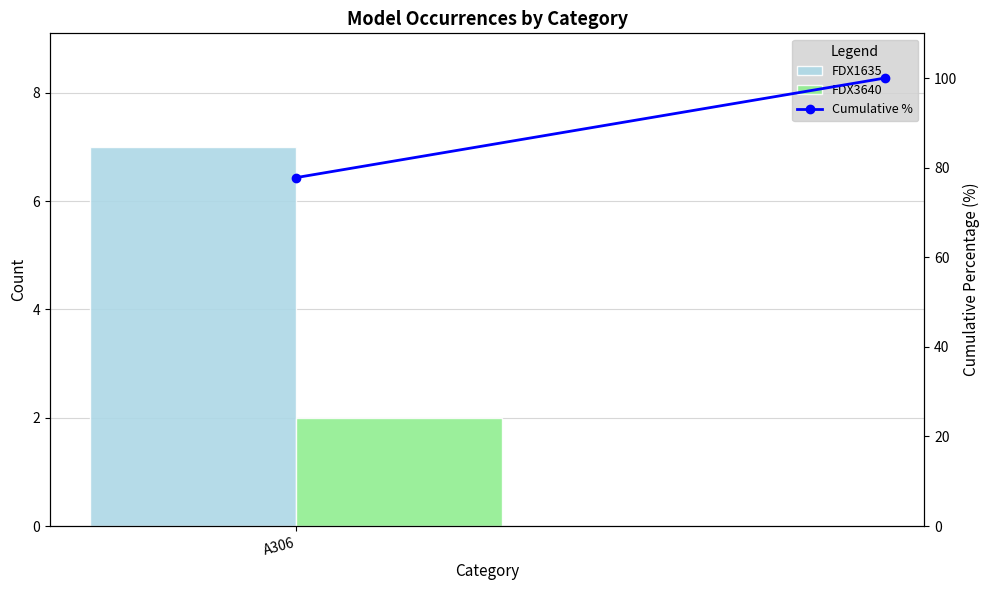

Rank the categories by value from lowest to highest.

A306, 1